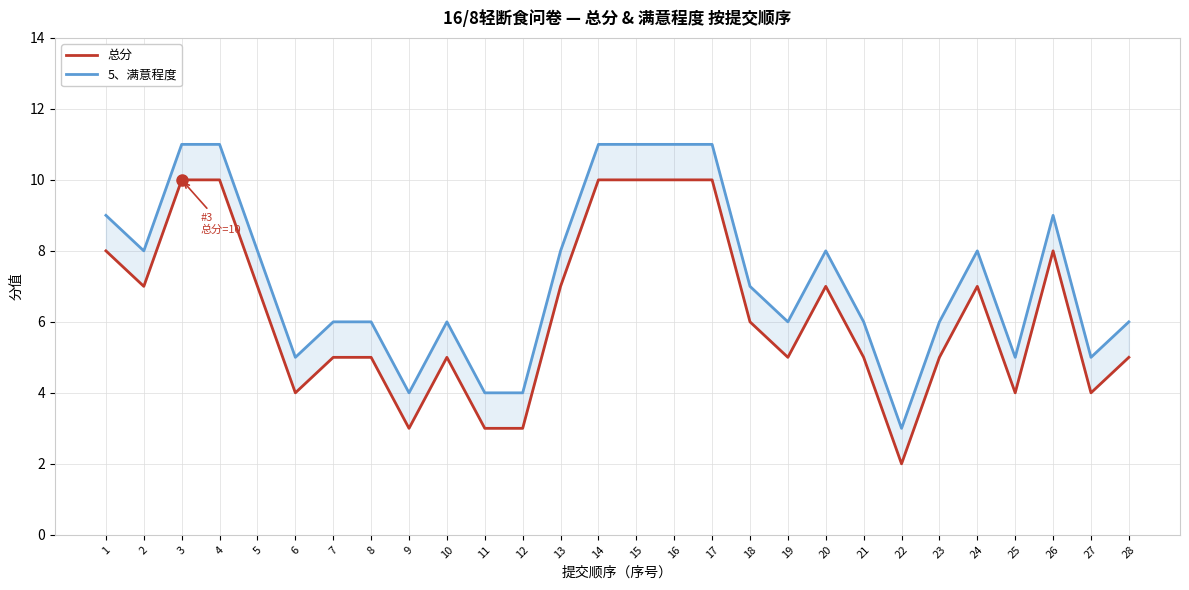

What are all the series names shown in the legend?

总分, 5、满意程度